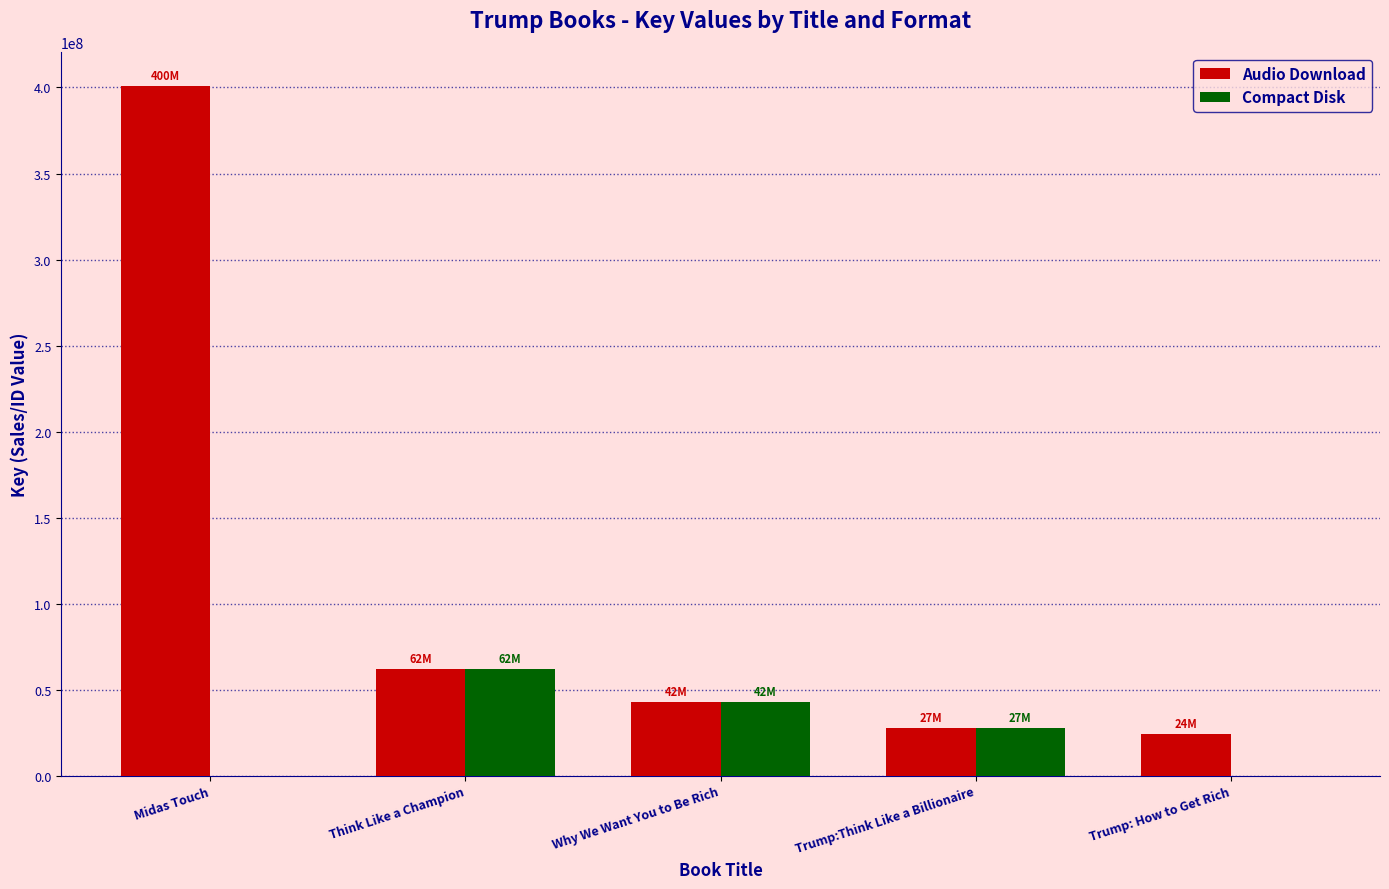

Are the bars horizontal?

No